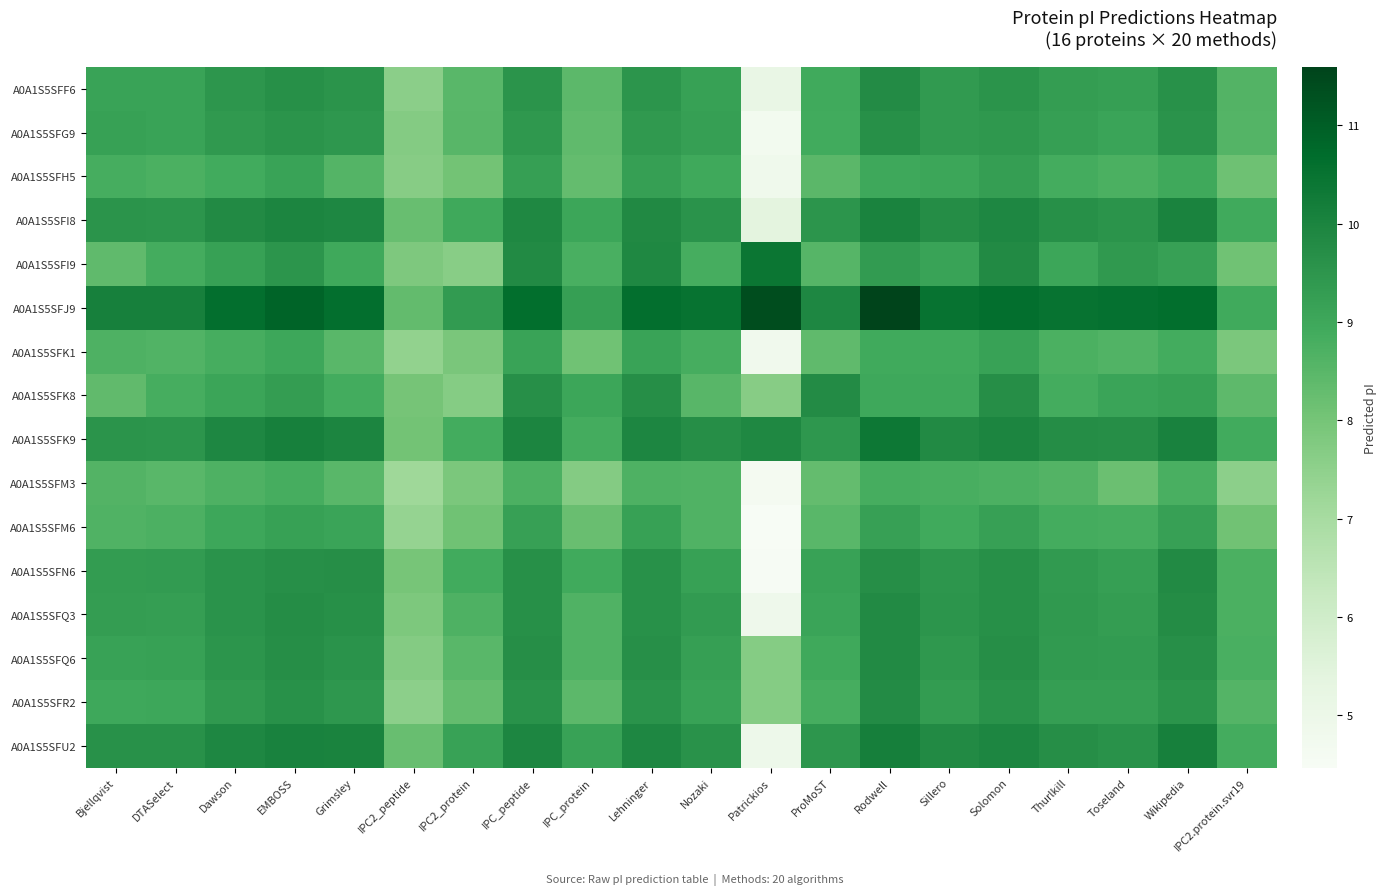

How many distinct data groups are displayed?

16